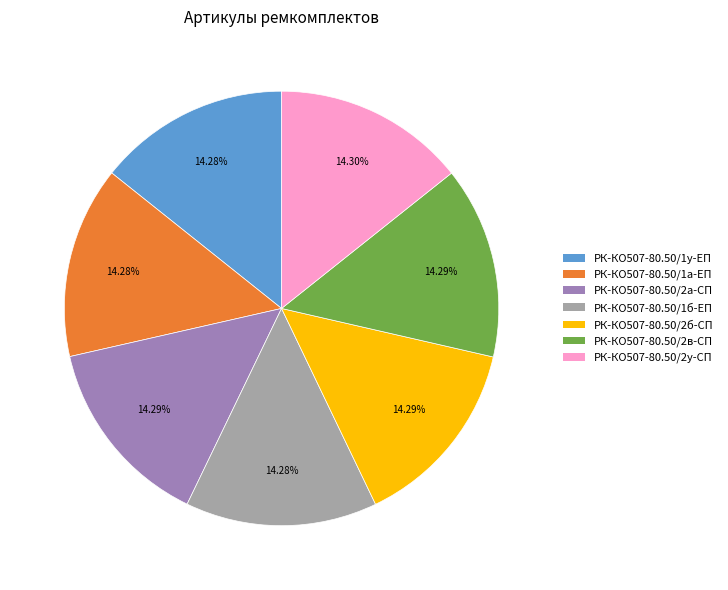

Is there any slice that represents more than half of the pie?

No